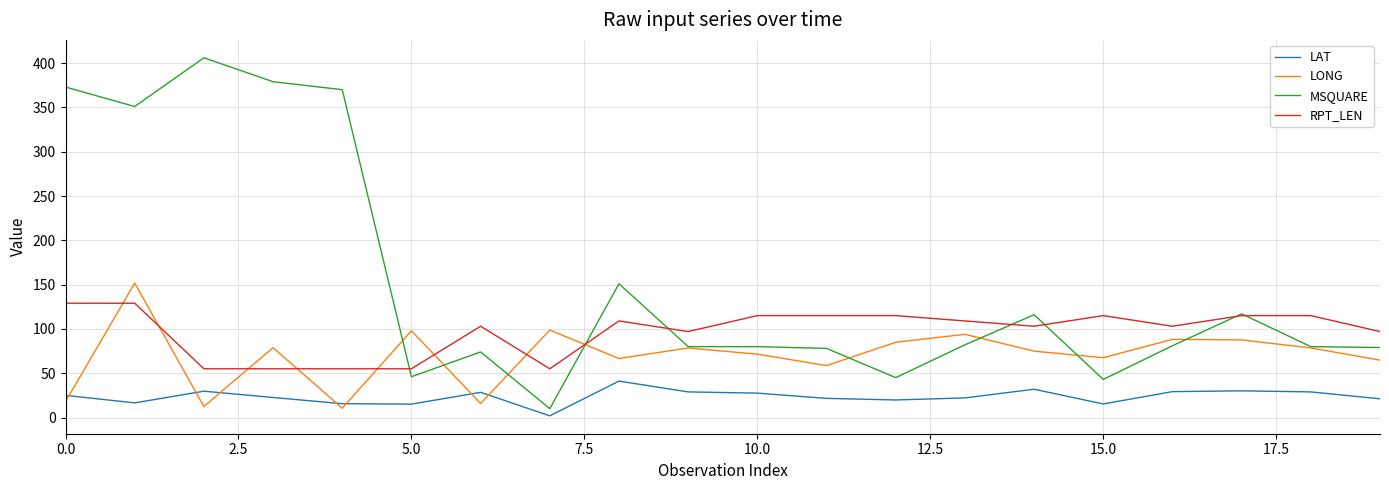

Count the number of data series in this chart.

4